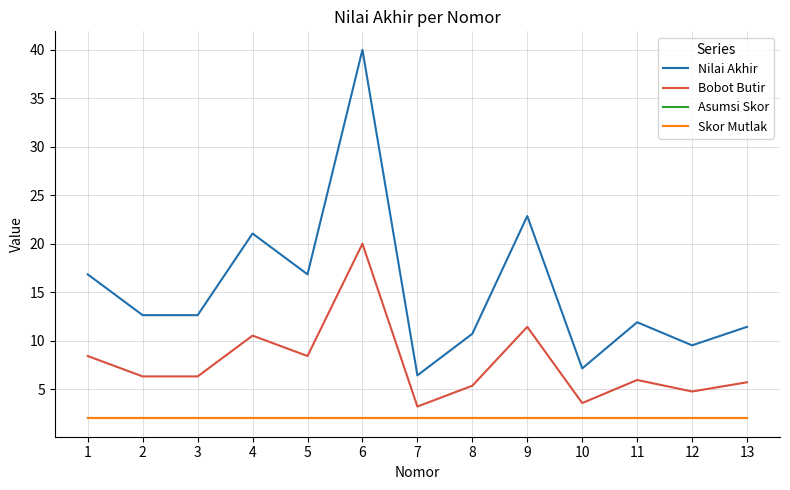

True or false: Skor Mutlak has a value of 2.0 at 13.

True